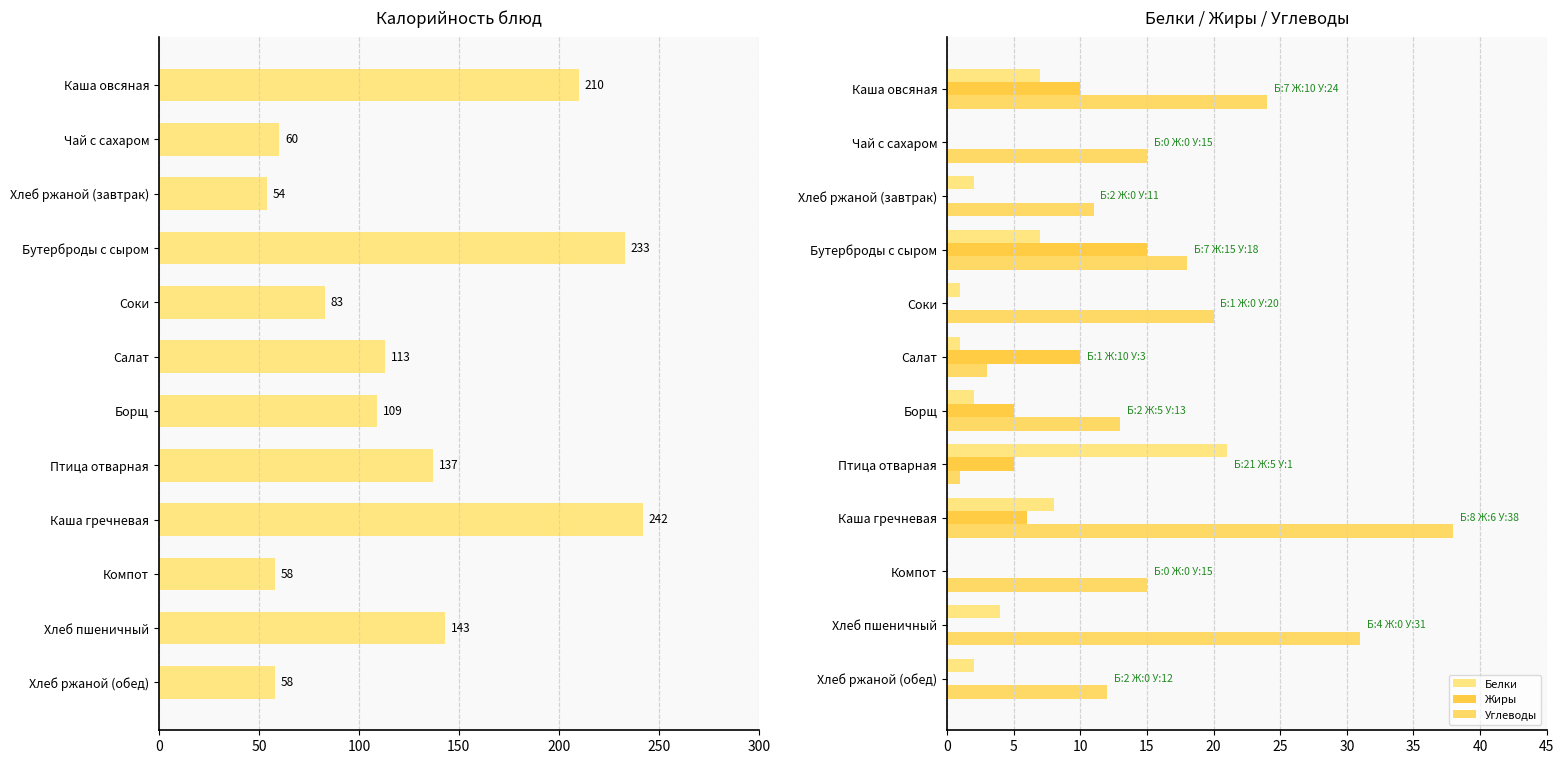

What is the minimum value for Углеводы?

1